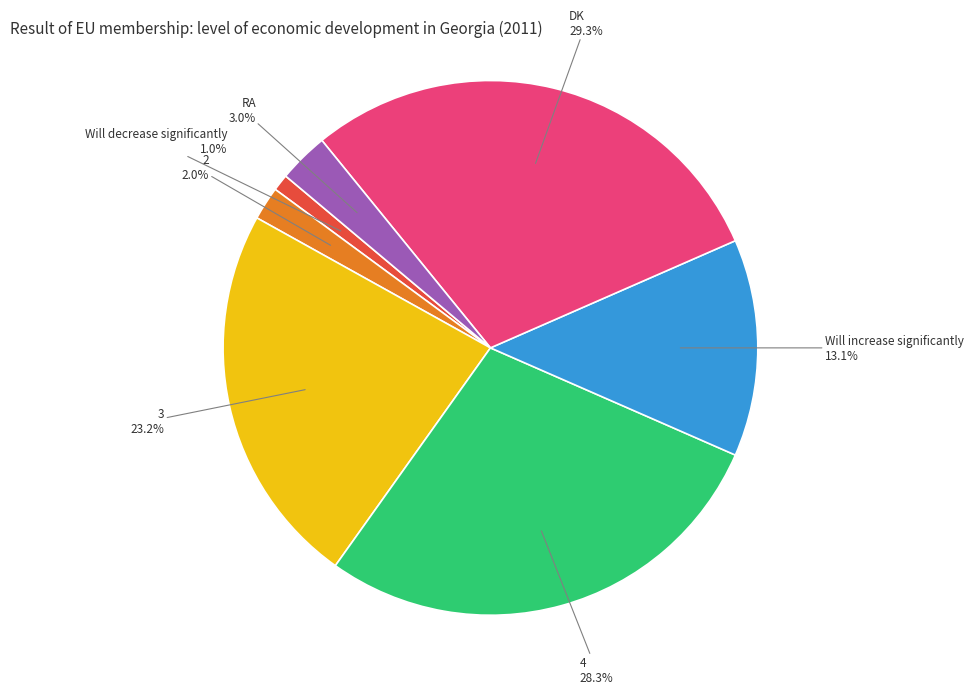

To the nearest percent, what is the combined percentage of DK and 3?

53%